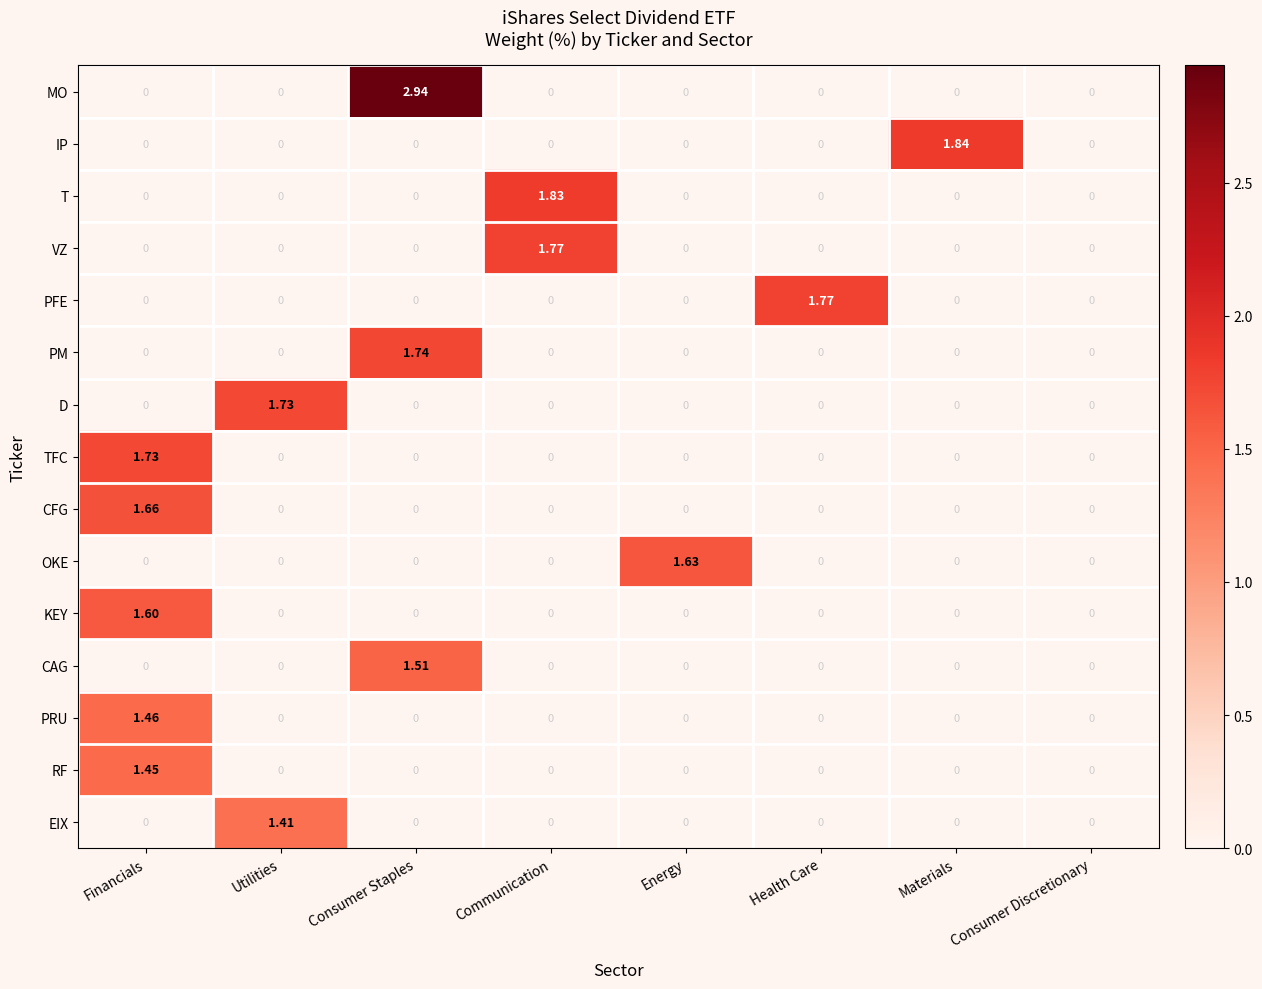

At which label does KEY reach its peak?

Financials